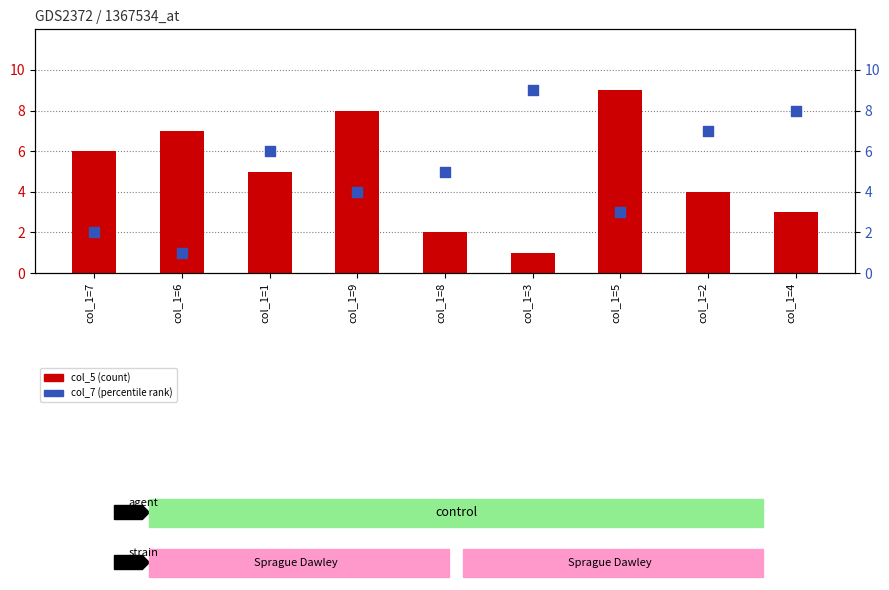

Is the value of col_7 (percentile rank) at col_1=4 greater than the value of col_5 (count) at col_1=4?

Yes